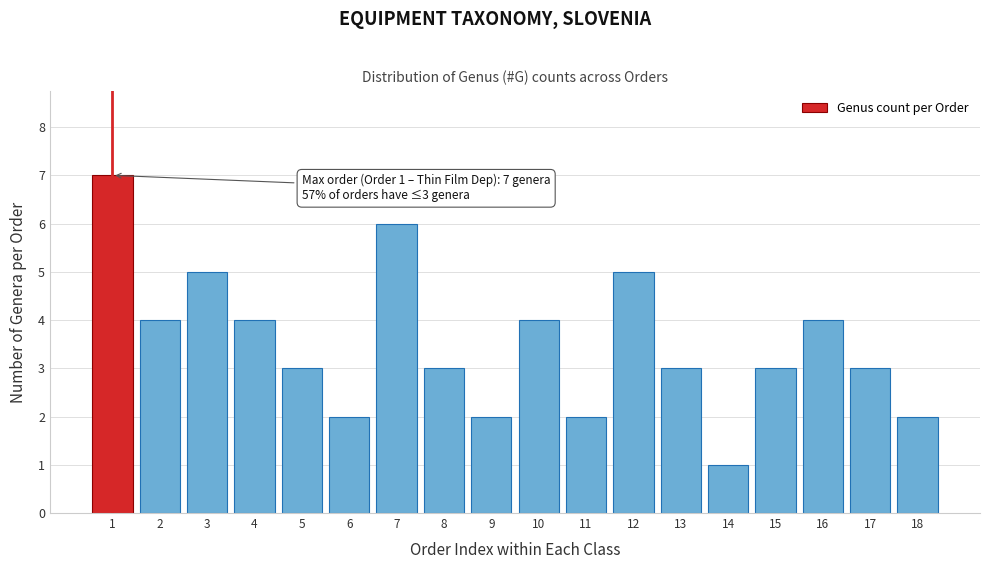

Reading right to left, extract all data points from this chart.

18=2	17=3	16=4	15=3	14=1	13=3	12=5	11=2	10=4	9=2	8=3	7=6	6=2	5=3	4=4	3=5	2=4	1=7